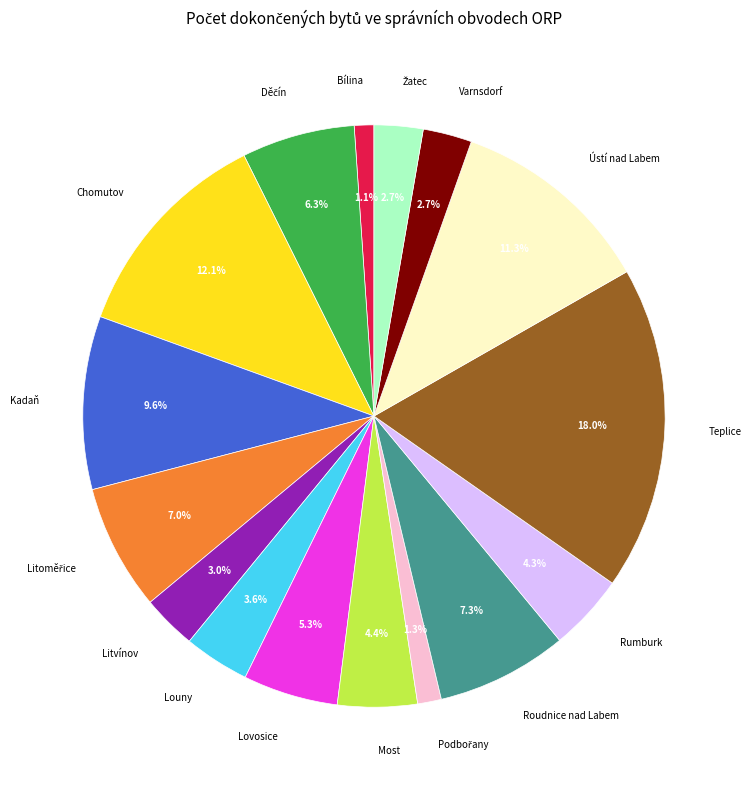

How many slices are in this pie chart?

16